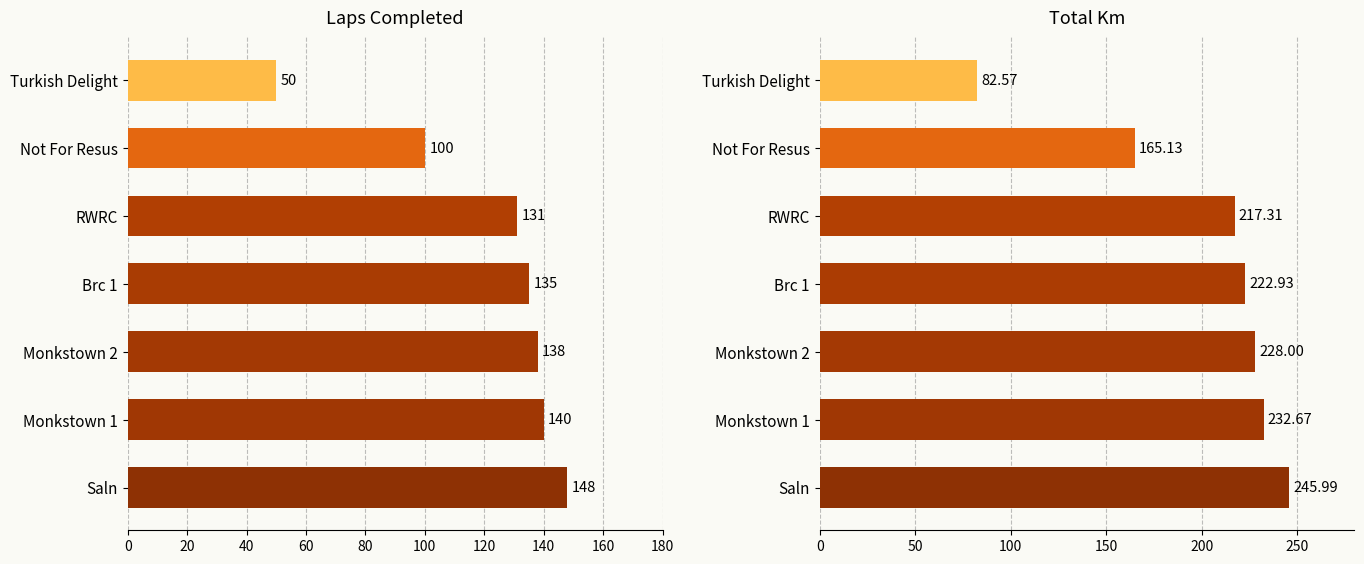

List the series in order of their peak value, highest first.

Total Km, Laps